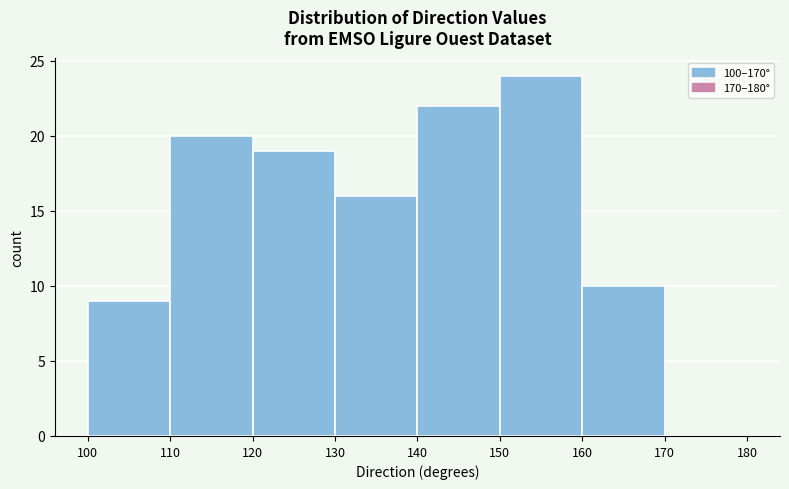

Over which range of the x-axis is the bar tallest?

150 to 160